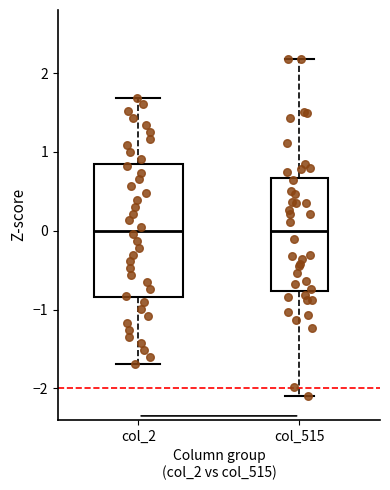

Comparing the boxes themselves (not the whiskers), which one is the tallest?

col_2